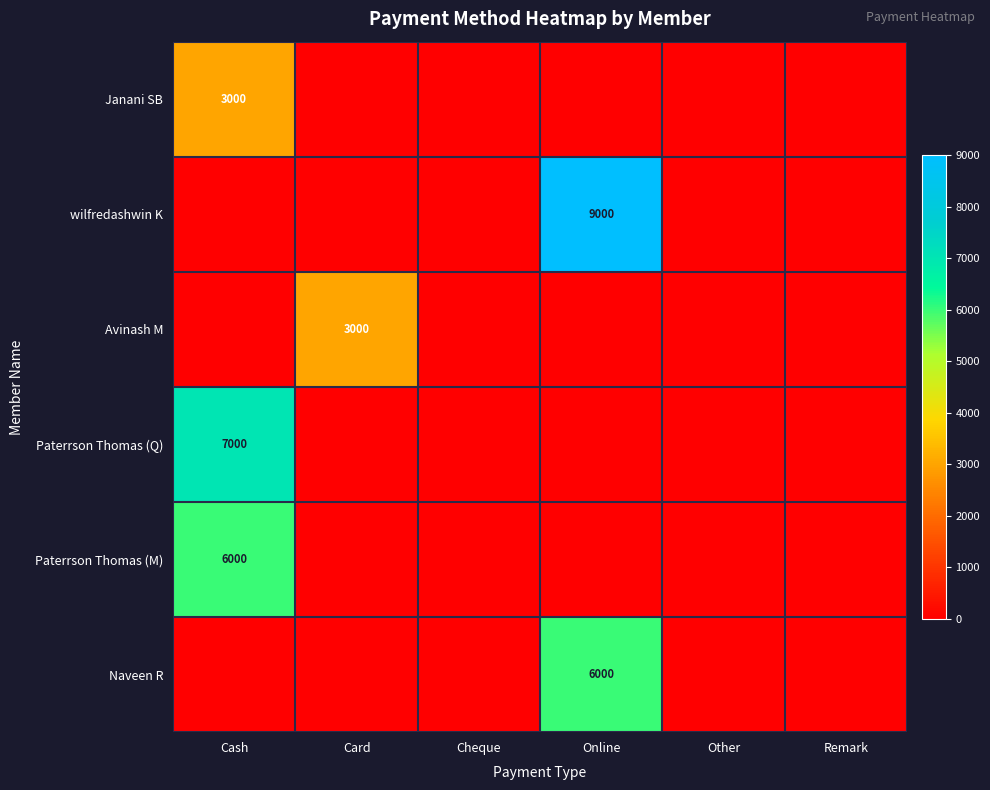

Is it true that Avinash M equals 3000 at Card?

True